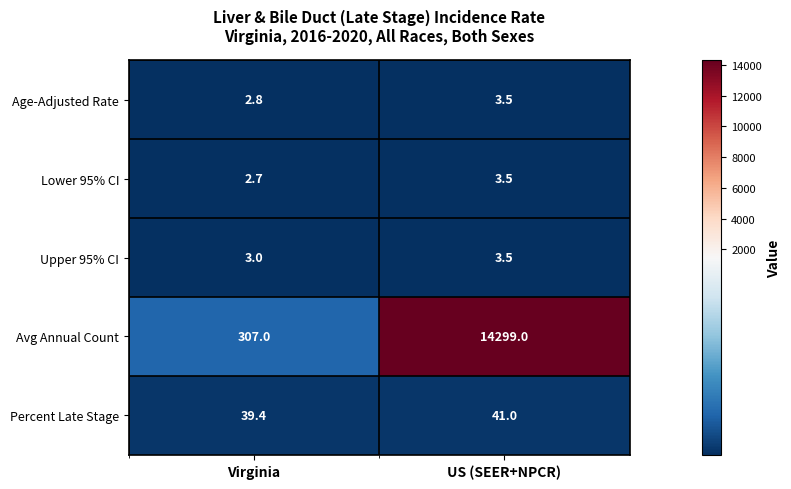

At how many categories does at least one series exceed 5524?

1